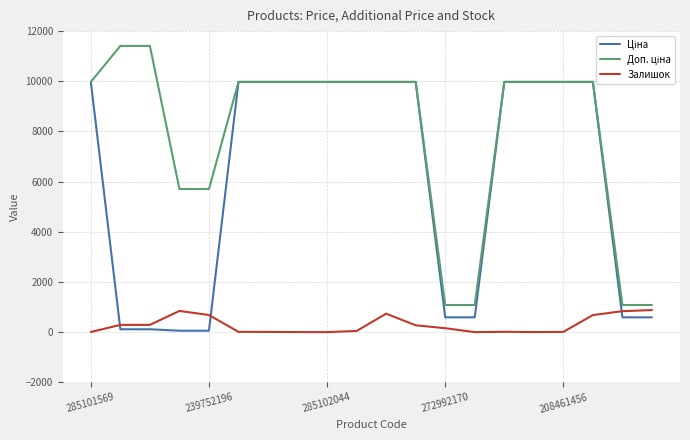

In Залишок, how many points are higher than both neighbors (excluding endpoints)?

3